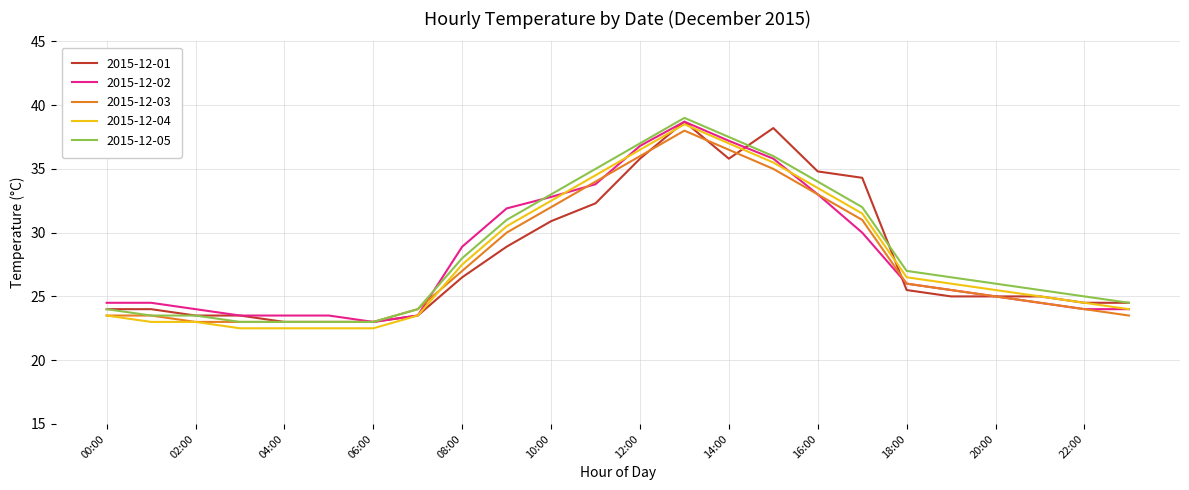

What is the minimum value for 2015-12-02?

23.0